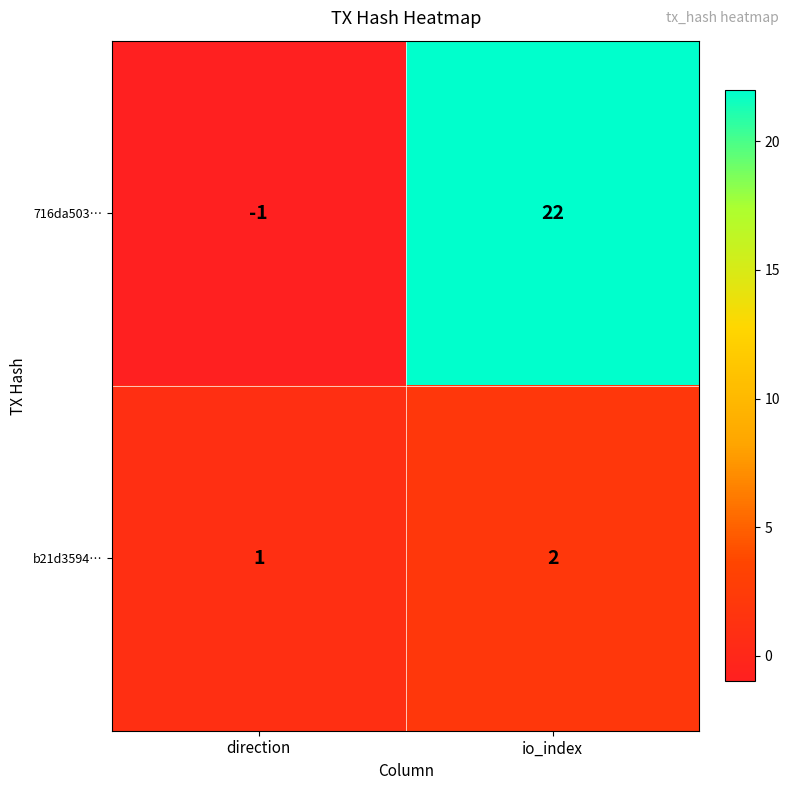

Where is b21d3594… nearest to the value 1?

direction